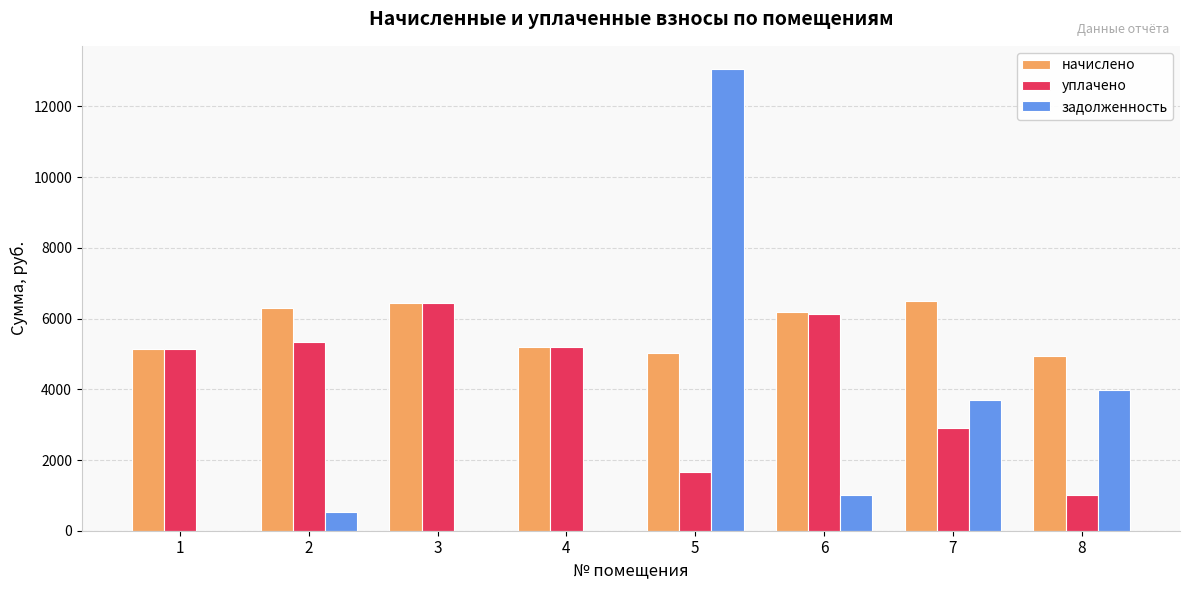

At which category is the sum across all series the highest?

5